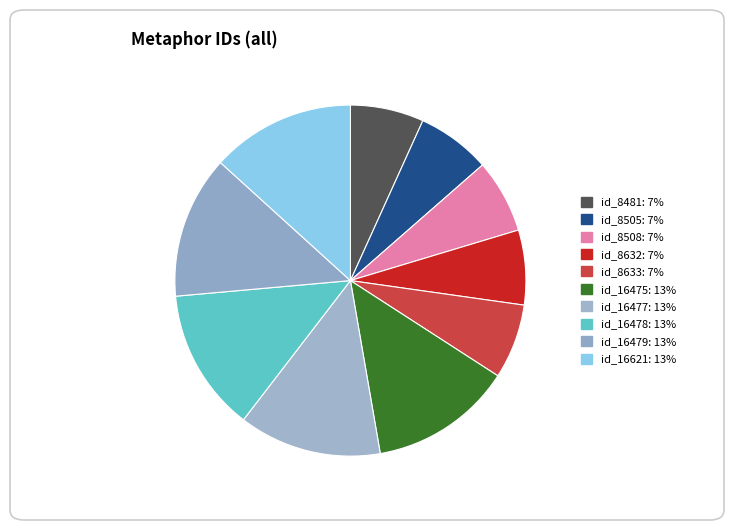

The id_8481 slice represents 7% of the pie. True or false?

True